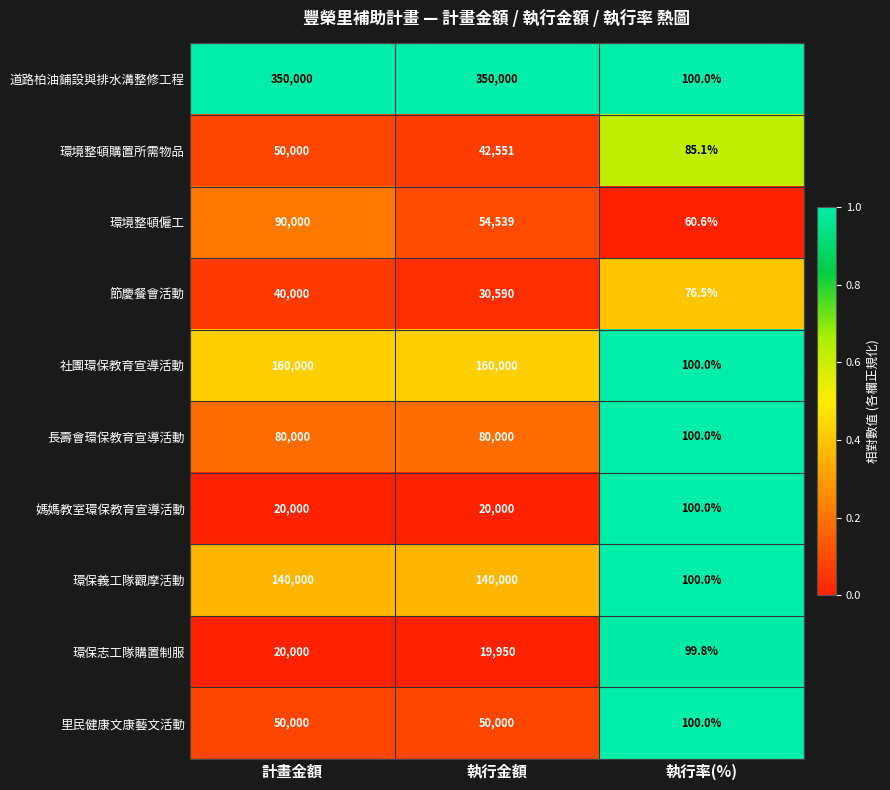

Reading right to left, transcribe all the data shown in this chart.

道路柏油鋪設與排水溝整修工程: 100.0	350000.0	350000.0
環境整頓購置所需物品: 85.1	42551.0	50000.0
環境整頓僱工: 60.6	54539.0	90000.0
節慶餐會活動: 76.5	30590.0	40000.0
社團環保教育宣導活動: 100.0	160000.0	160000.0
長壽會環保教育宣導活動: 100.0	80000.0	80000.0
媽媽教室環保教育宣導活動: 100.0	20000.0	20000.0
環保義工隊觀摩活動: 100.0	140000.0	140000.0
環保志工隊購置制服: 99.8	19950.0	20000.0
里民健康文康藝文活動: 100.0	50000.0	50000.0